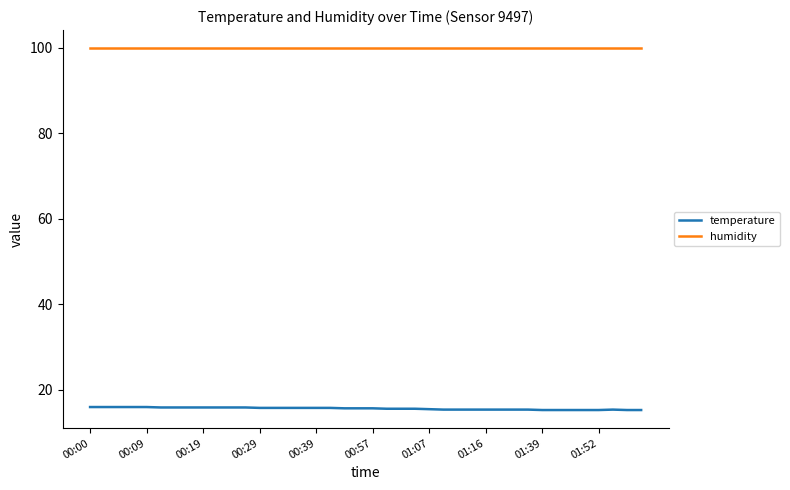

What is the greatest value displayed?

99.9